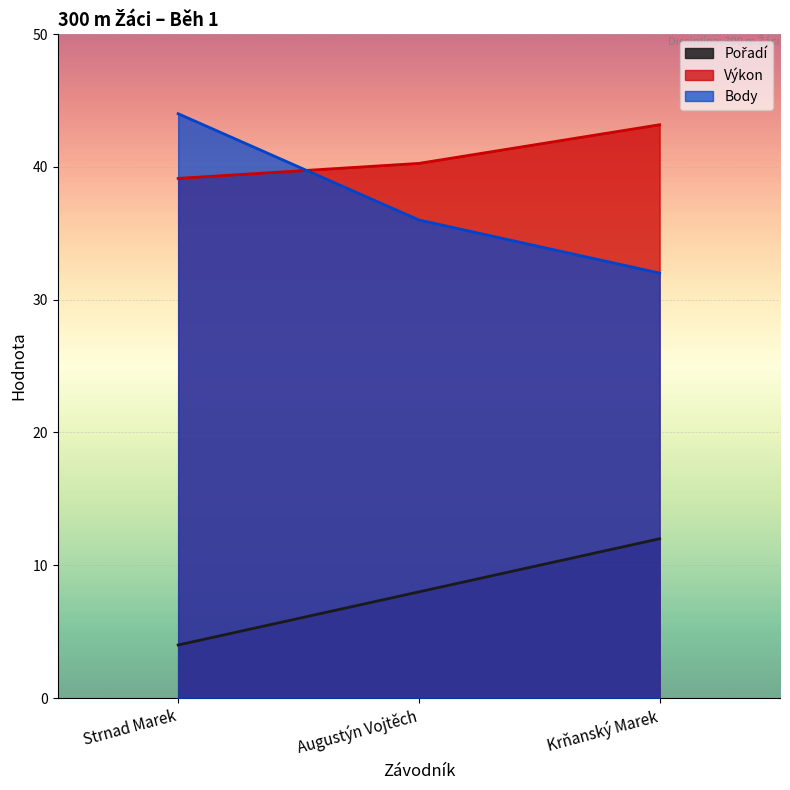

True or false: Pořadí has a value of 16.4 at Krňanský Marek.

False